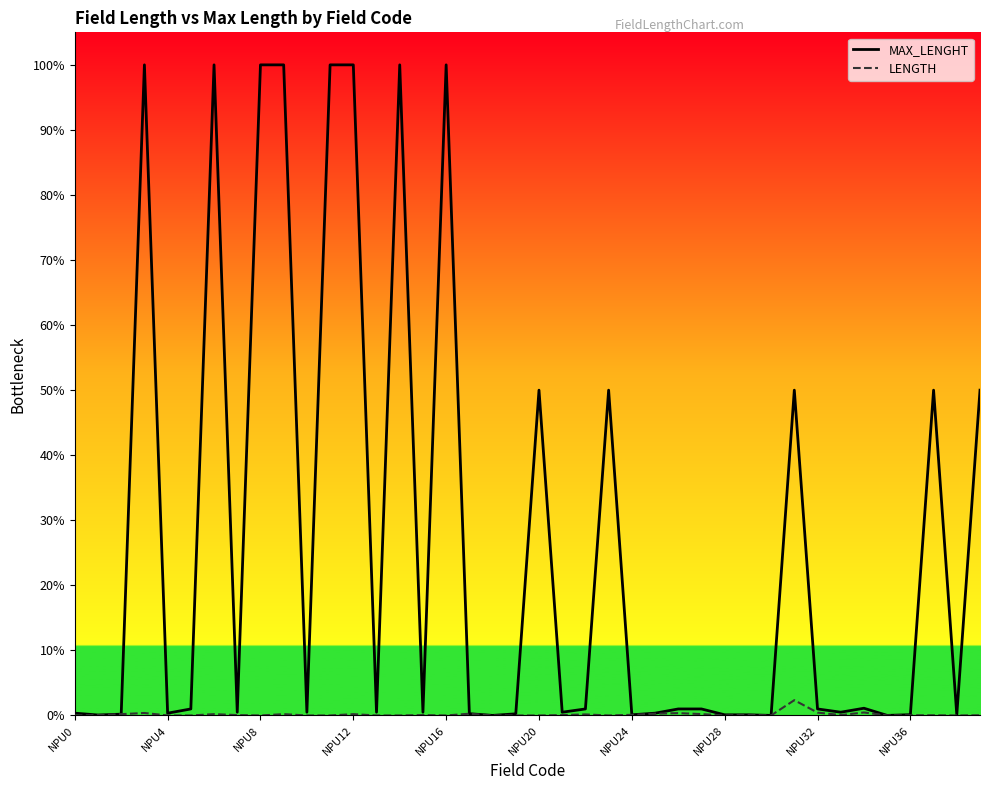

What are all the series names shown in the legend?

MAX_LENGHT, LENGTH